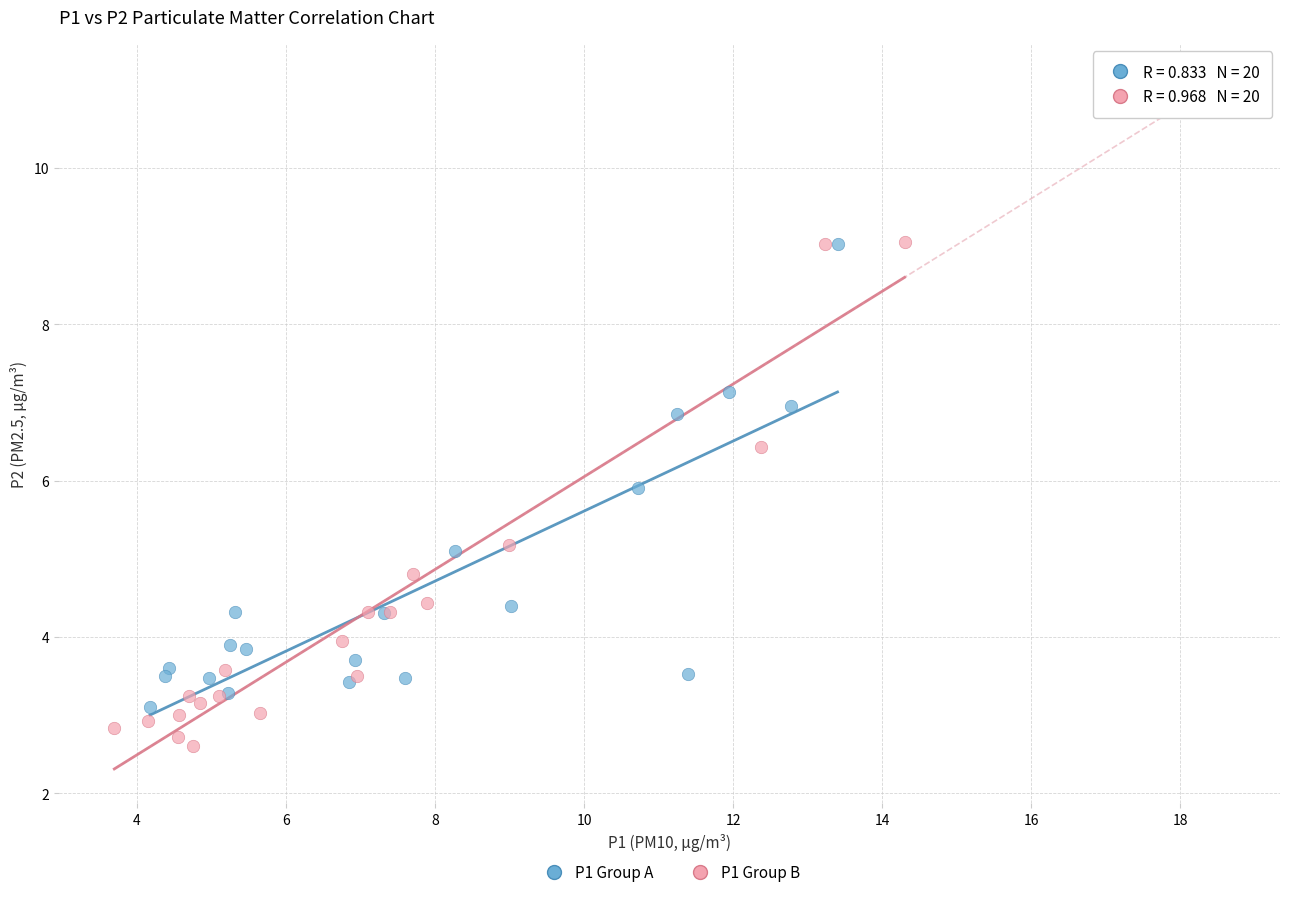

Which series contains the lowest Y value?

P1 Group B